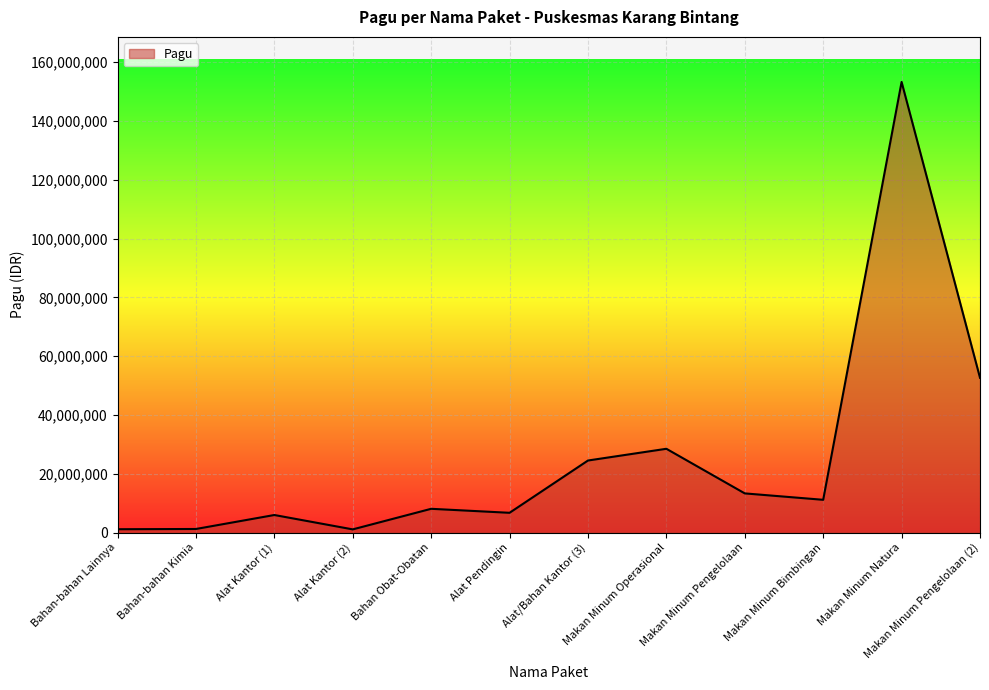

Approximately how many times larger is the value at Alat Pendingin compared to Makan Minum Bimbingan?

0.6